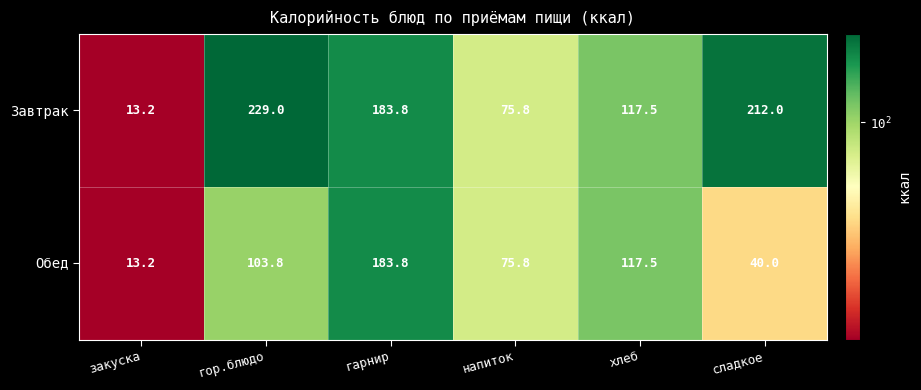

Which series changed the most between гарнир and сладкое?

Обед